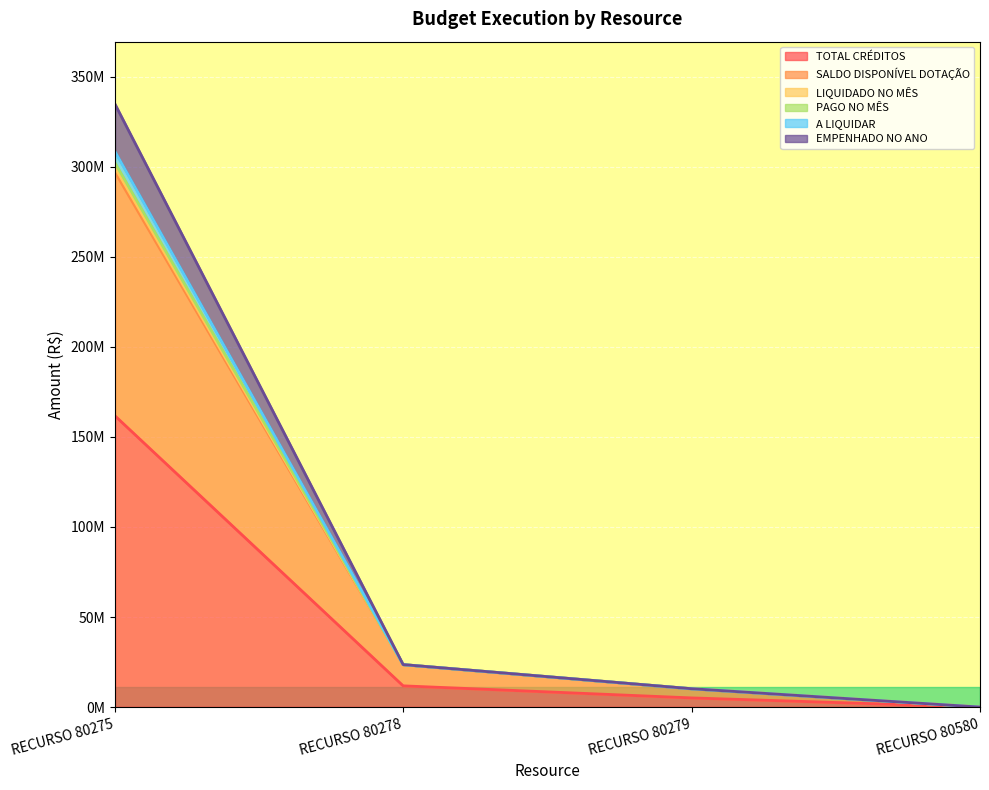

True or false: SALDO DISPONÍVEL DOTAÇÃO and A LIQUIDAR cross at least once.

False